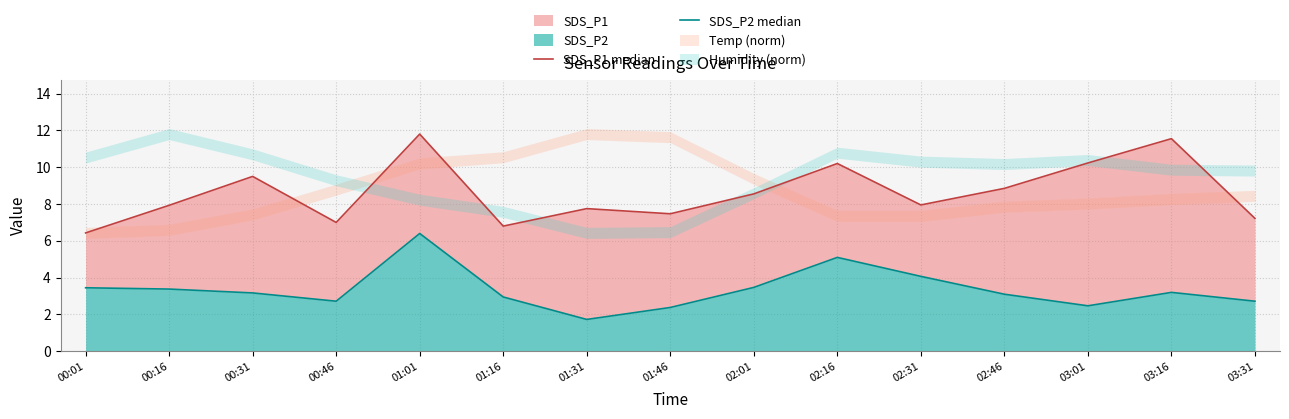

Between 01:31 and 03:01, which series saw the biggest shift?

SDS_P1 median